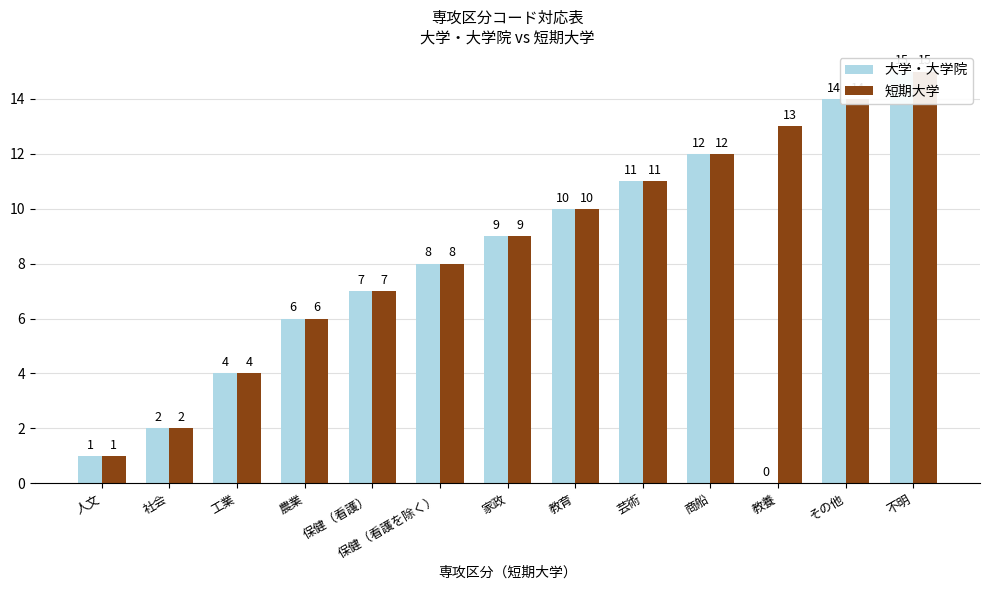

What is the maximum value shown in the chart?

15